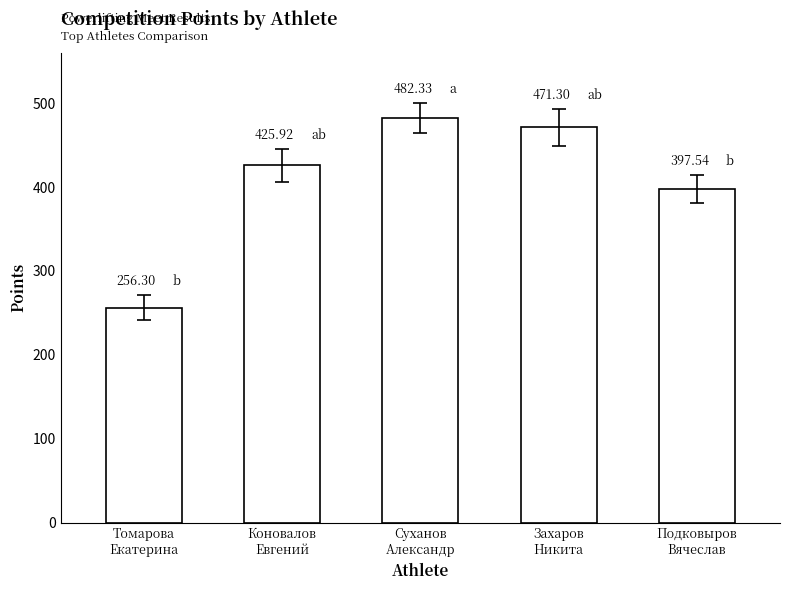

How many values are below 425?

2